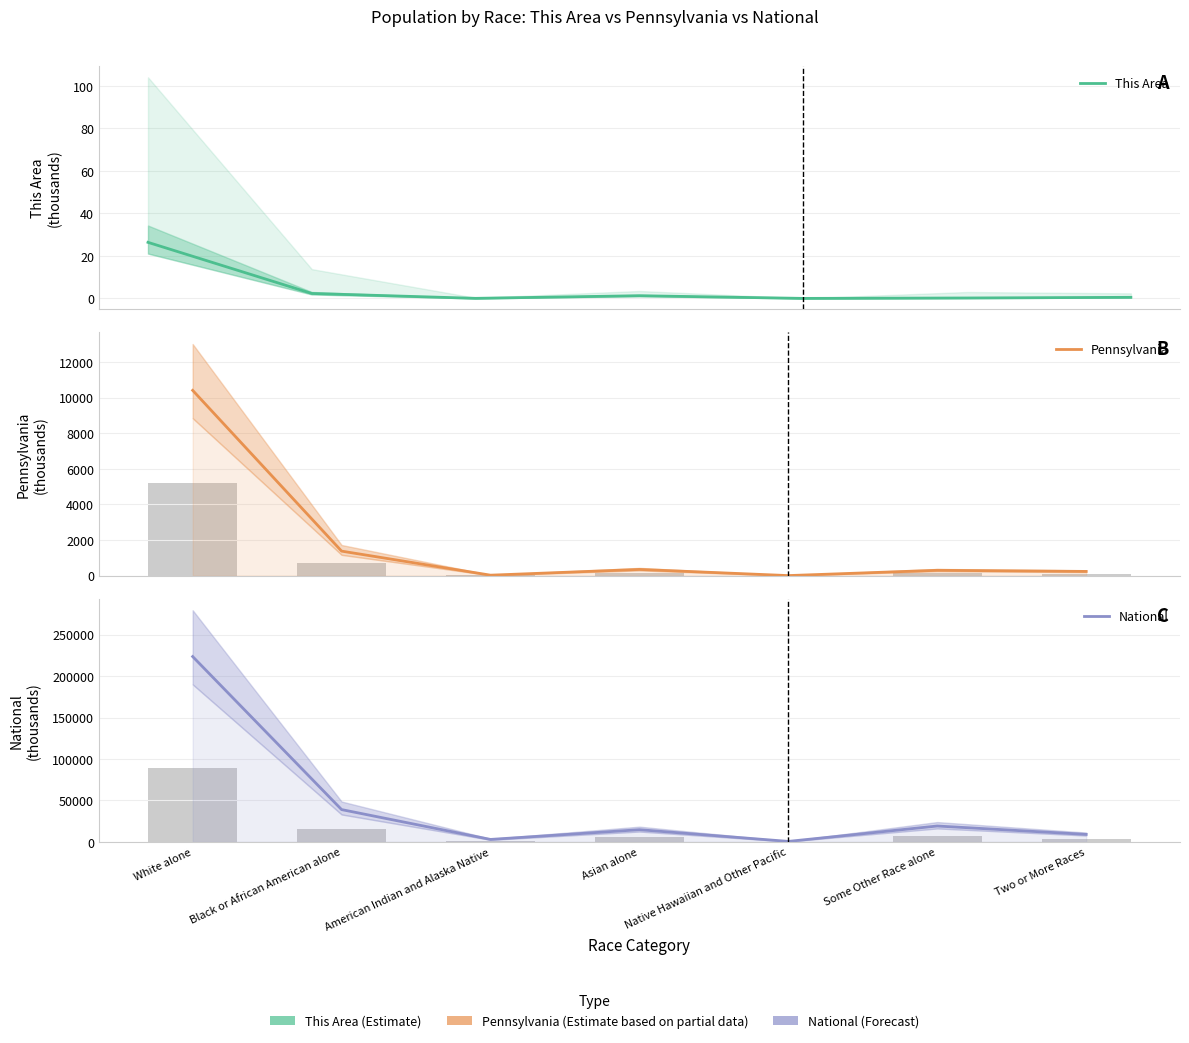

What is the sum of all Pennsylvania values?

12702.4